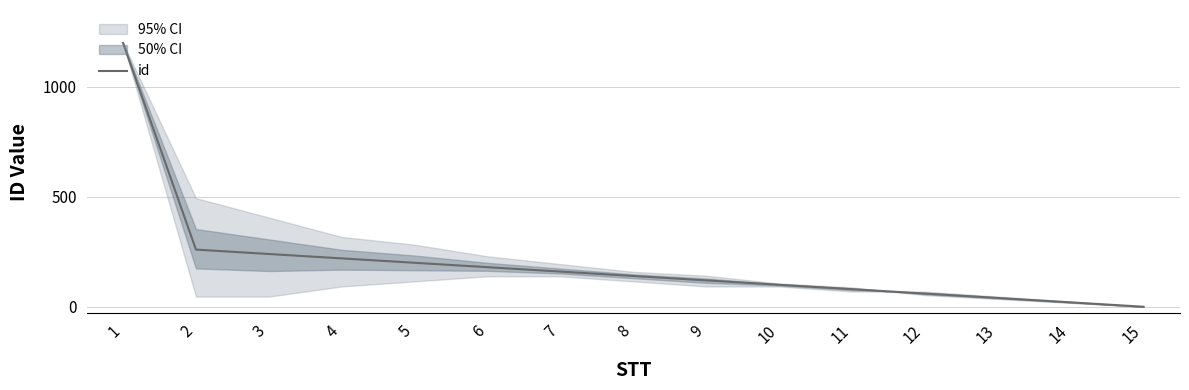

Reading left to right, extract all data points from this chart.

1200.0	260.0	240.0	220.0	200.0	180.0	160.0	140.0	120.0	100.0	80.0	60.0	40.0	20.0	0.0